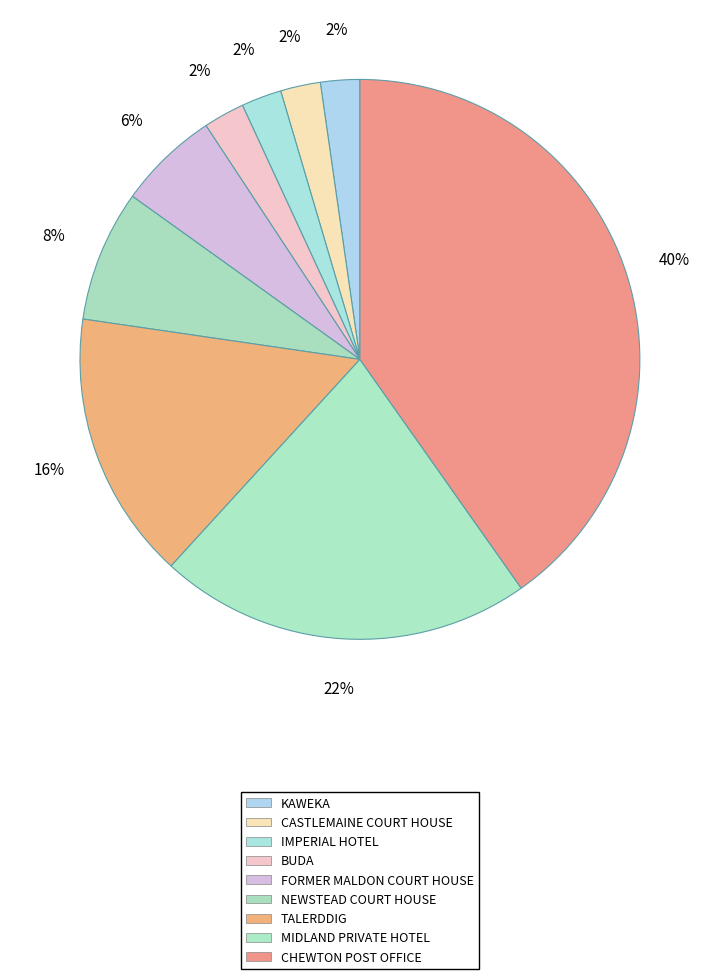

True or false: NEWSTEAD COURT HOUSE accounts for 8% of the total.

True